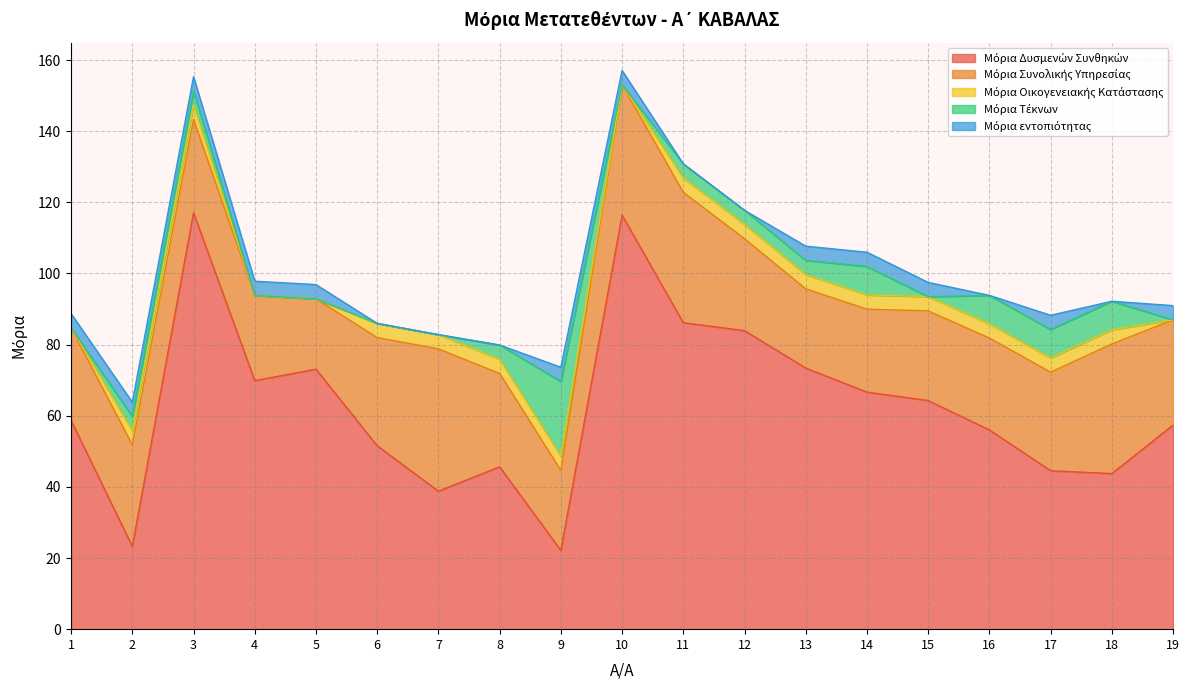

What is the sum of all Μόρια Δυσμενών Συνθηκών values?

1192.6